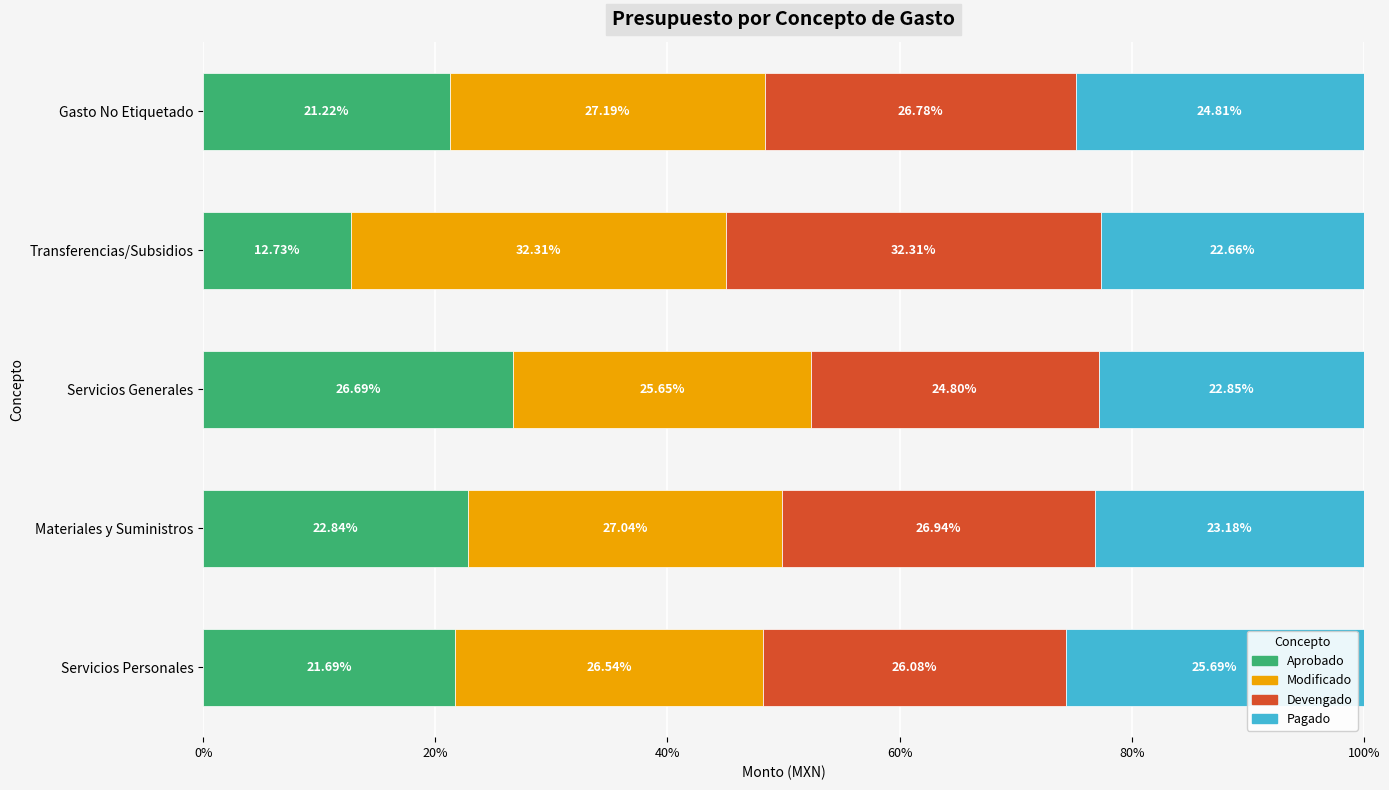

Which category has the highest value in the Aprobado series?

Servicios Generales